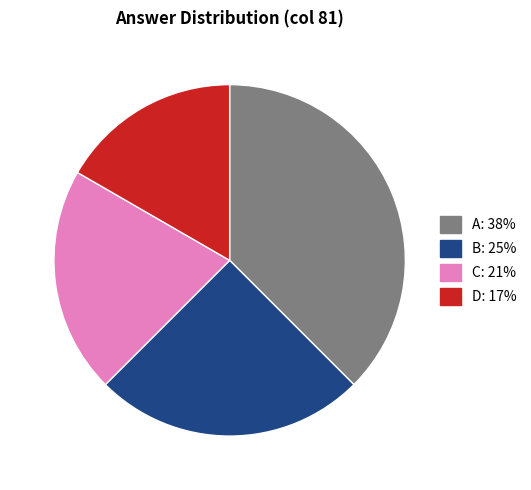

What is the smallest slice in the pie chart?

D